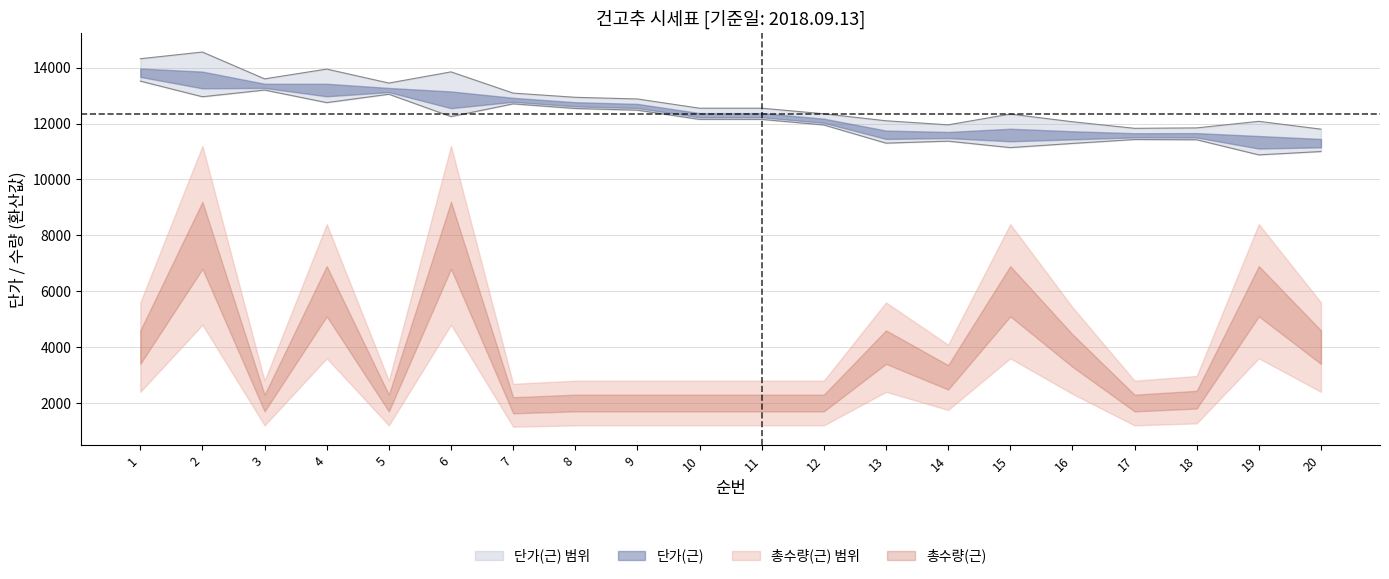

Rank the categories by value from lowest to highest.

19, 20, 15, 16, 13, 14, 18, 17, 12, 10, 11, 6, 9, 8, 7, 4, 2, 5, 3, 1